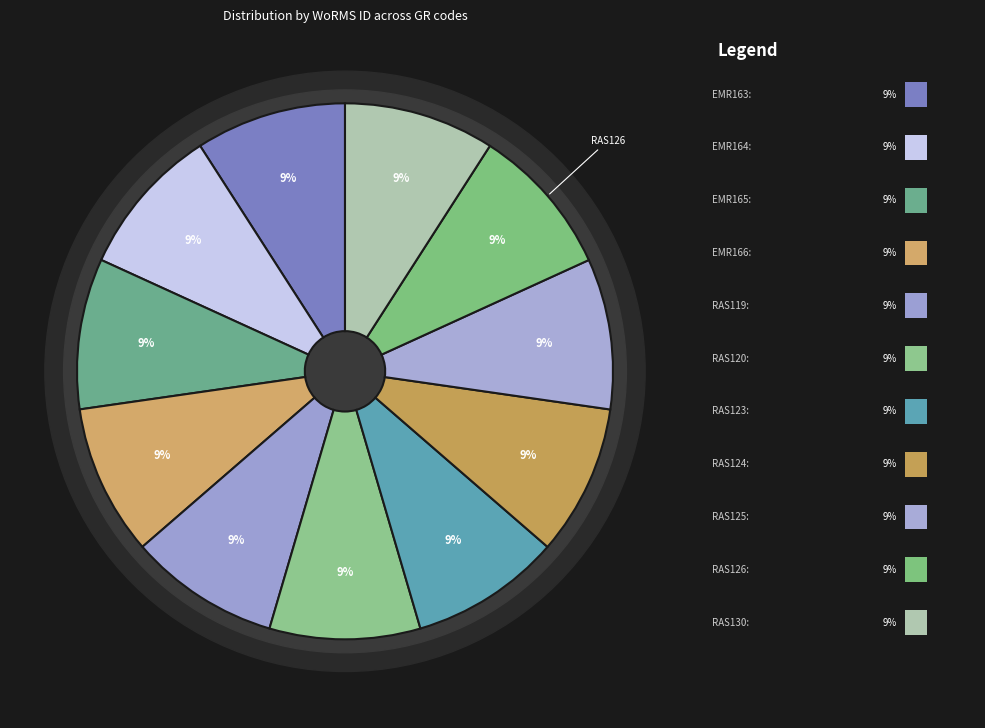

To the nearest percent, what percentage of the pie is RAS124 (Fucus spiralis)?

9%